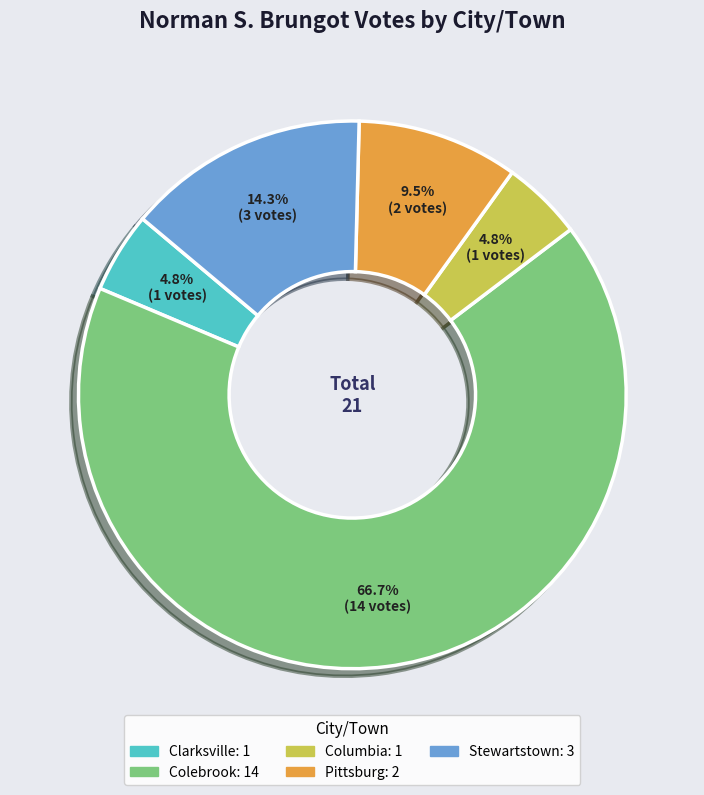

What is the largest slice in the pie chart?

Colebrook